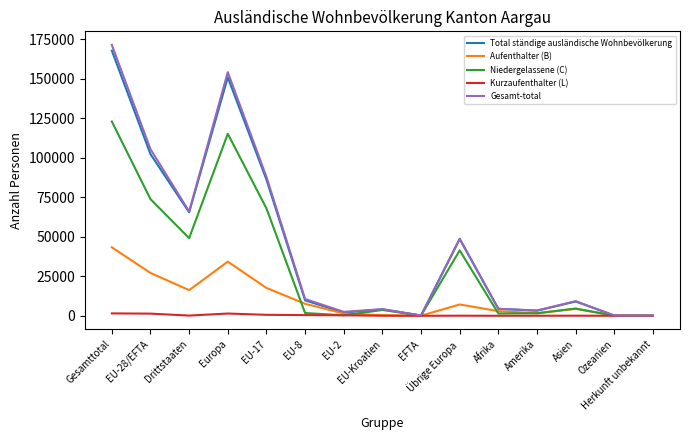

The value of Kurzaufenthalter (L) at EU-Kroatien is 30. True or false?

True